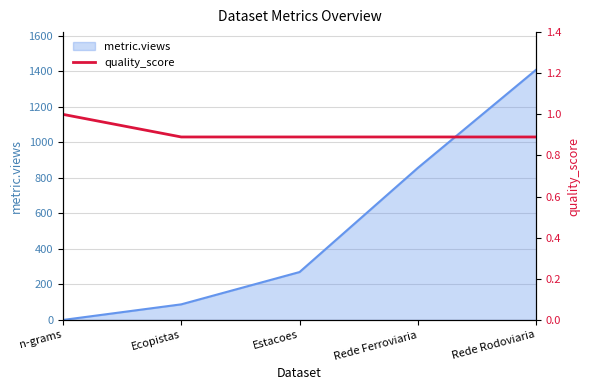

Is it true that metric.views equals 1122 at Rede Ferroviaria?

False